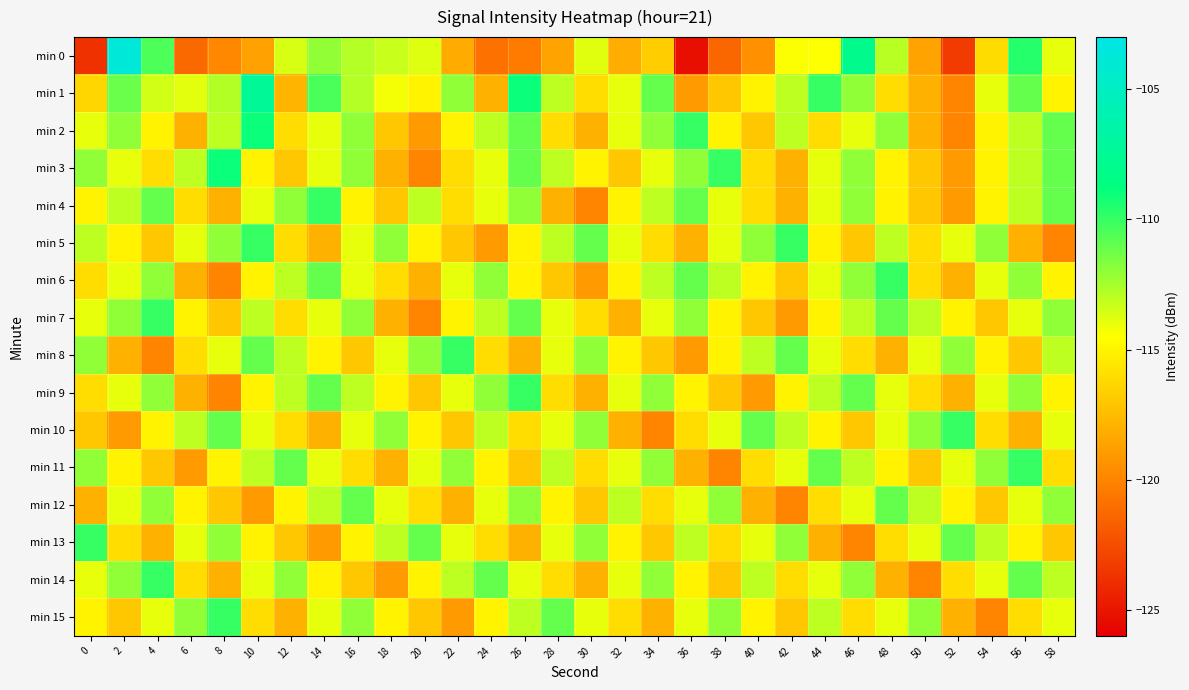

What is the spread (max minus min) of values at 8?

11.0